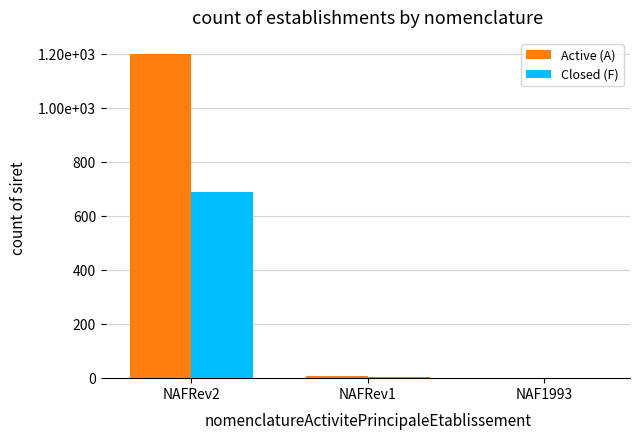

Does the chart contain stacked bars?

No